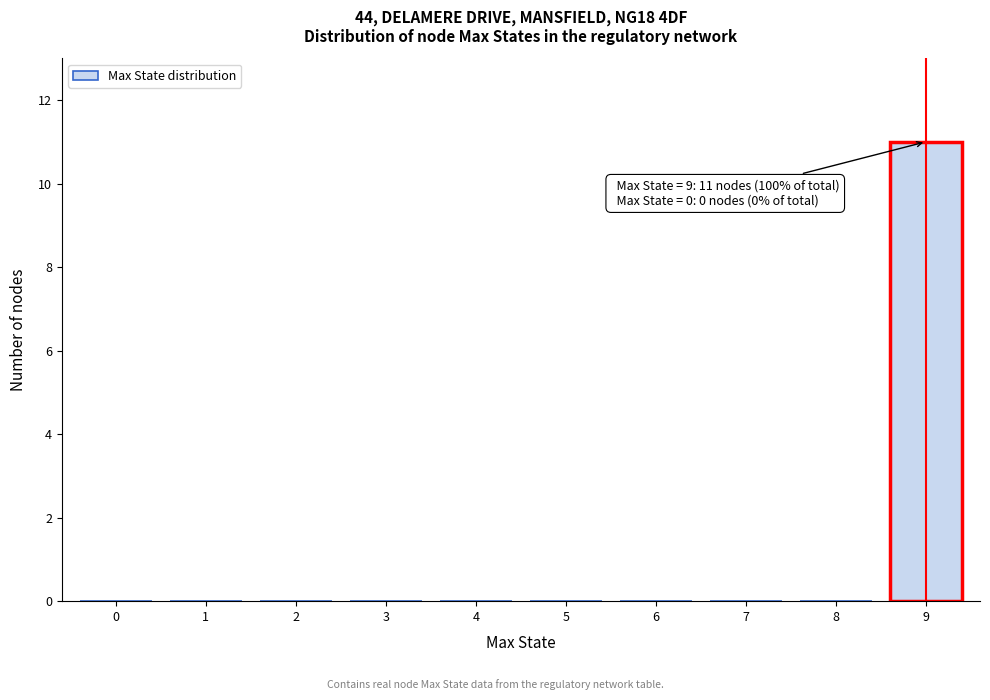

Reading left to right, list all the values displayed in this chart.

0=0	1=0	2=0	3=0	4=0	5=0	6=0	7=0	8=0	9=11